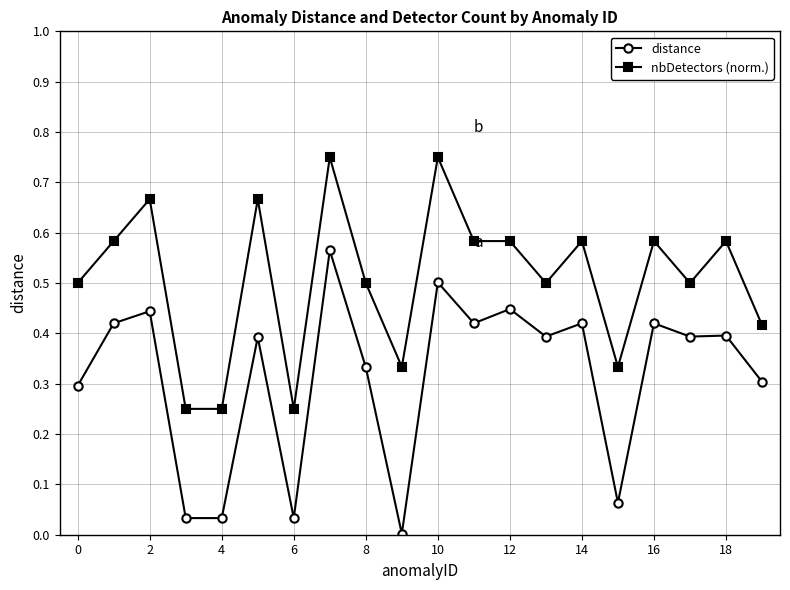

Which series has the largest total across all categories?

nbDetectors (norm.)